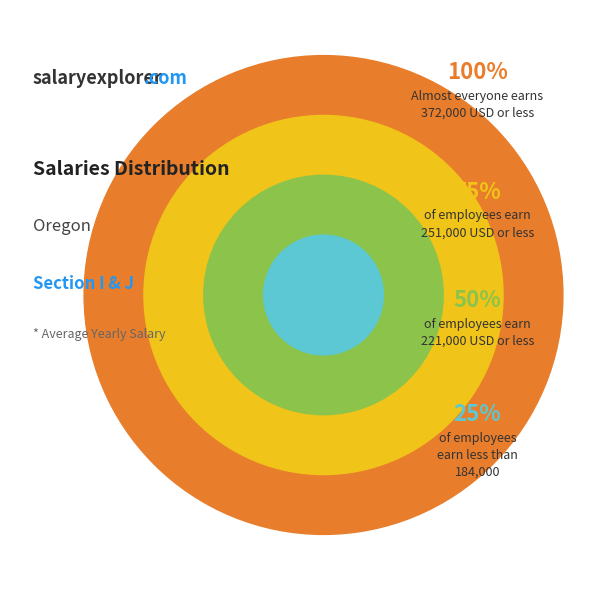

Is I the majority of the pie?

No